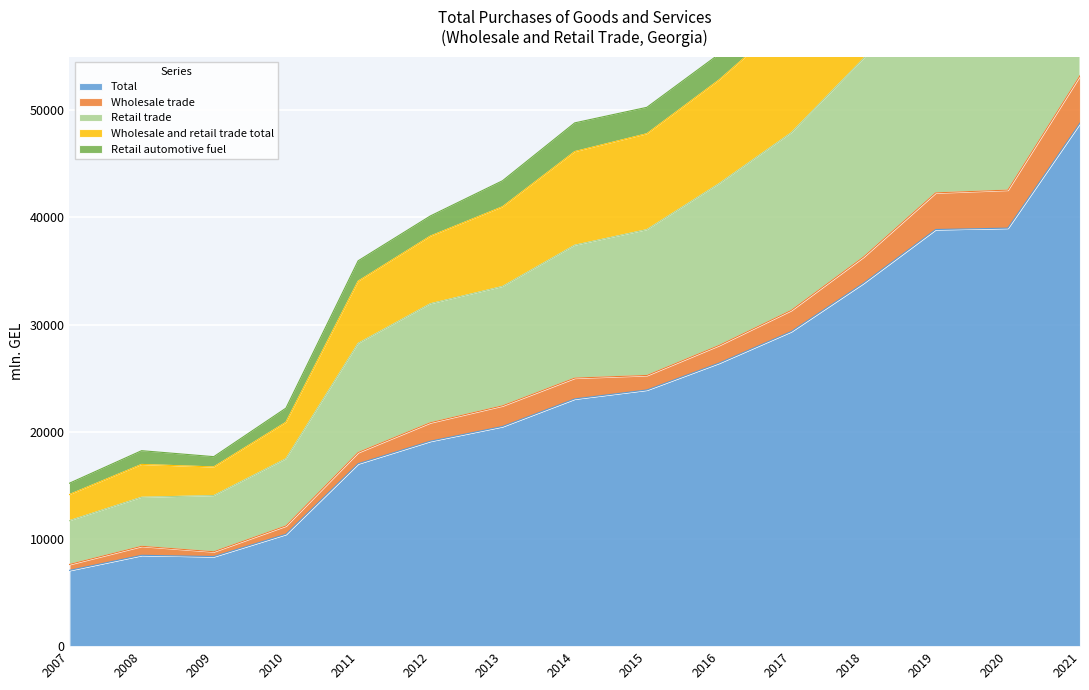

How many interior local valleys does the Wholesale and retail trade total series have?

2